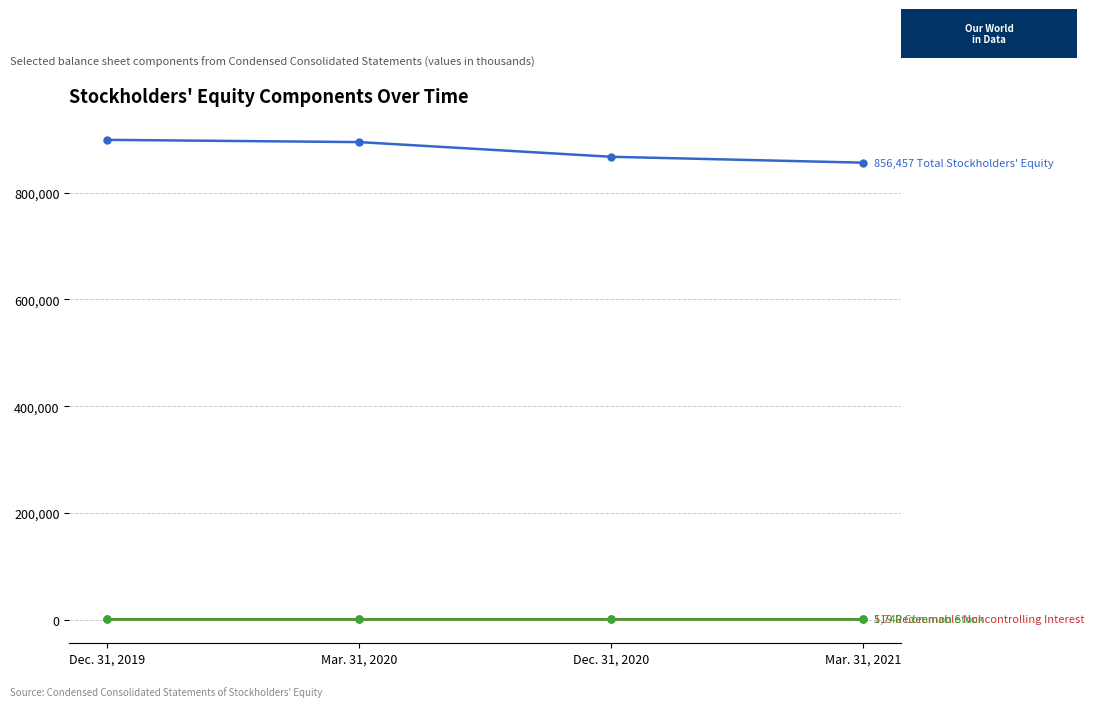

How many lines are shown in the chart?

3